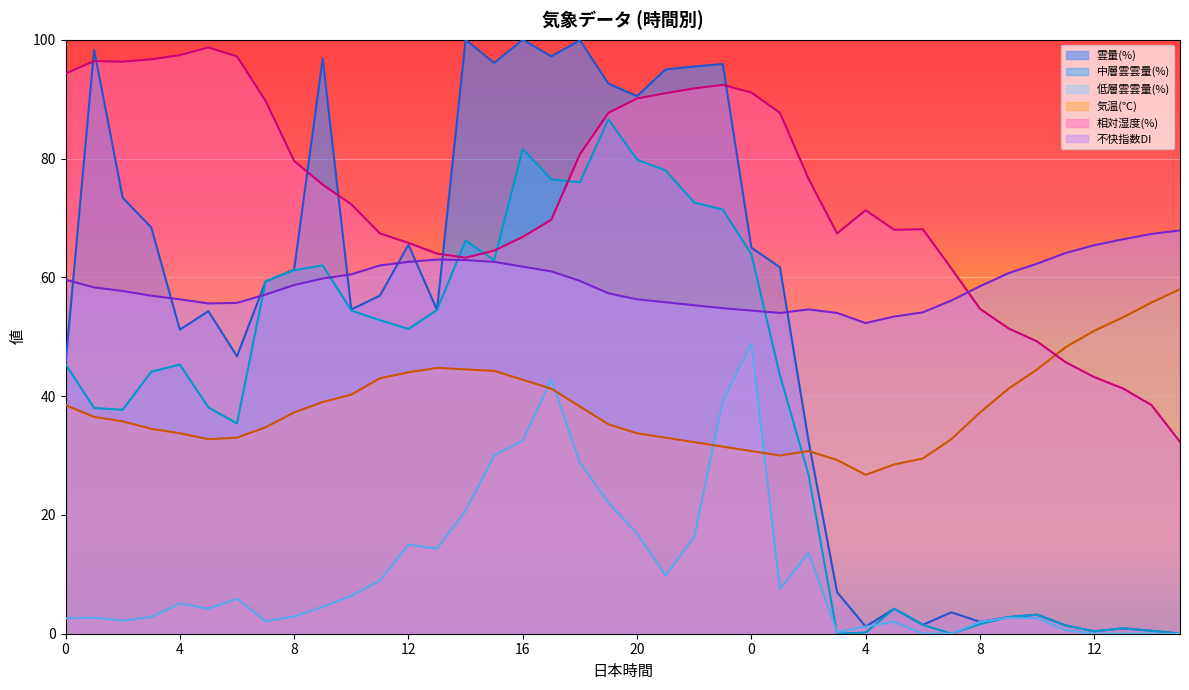

What are all the series names shown in the legend?

雲量(%), 中層雲雲量(%), 低層雲雲量(%), 気温(℃), 相対湿度(%), 不快指数DI